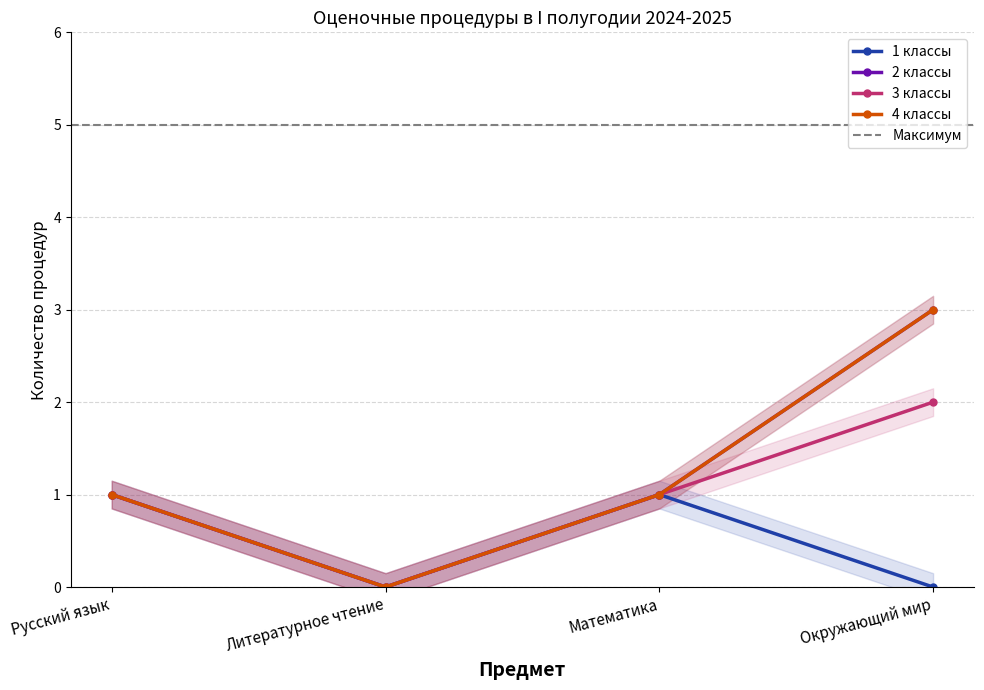

Reading left to right, list all the values displayed in this chart.

1 классы: Русский язык=1	Литературное чтение=0	Математика=1	Окружающий мир=0
2 классы: Русский язык=1	Литературное чтение=0	Математика=1	Окружающий мир=3
3 классы: Русский язык=1	Литературное чтение=0	Математика=1	Окружающий мир=2
4 классы: Русский язык=1	Литературное чтение=0	Математика=1	Окружающий мир=3